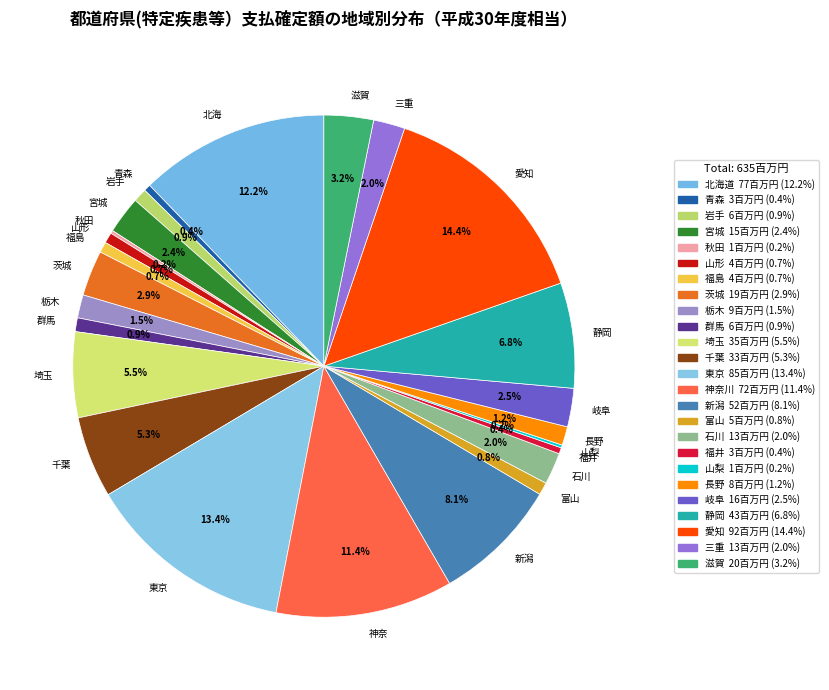

What is the smallest slice in the pie chart?

山梨